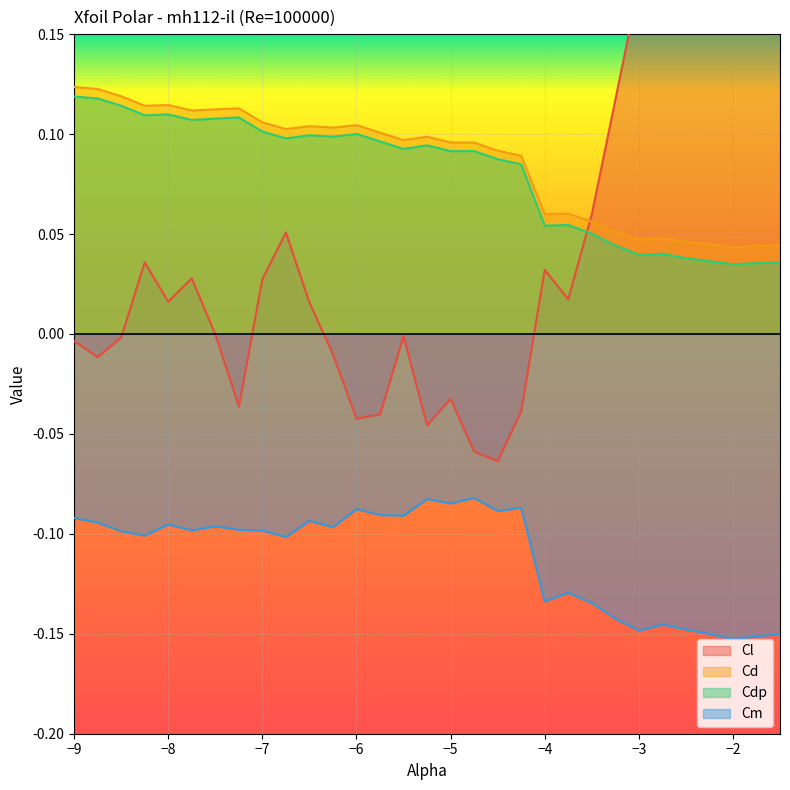

True or false: Cm has a value of -0.1 at -7.0.

False